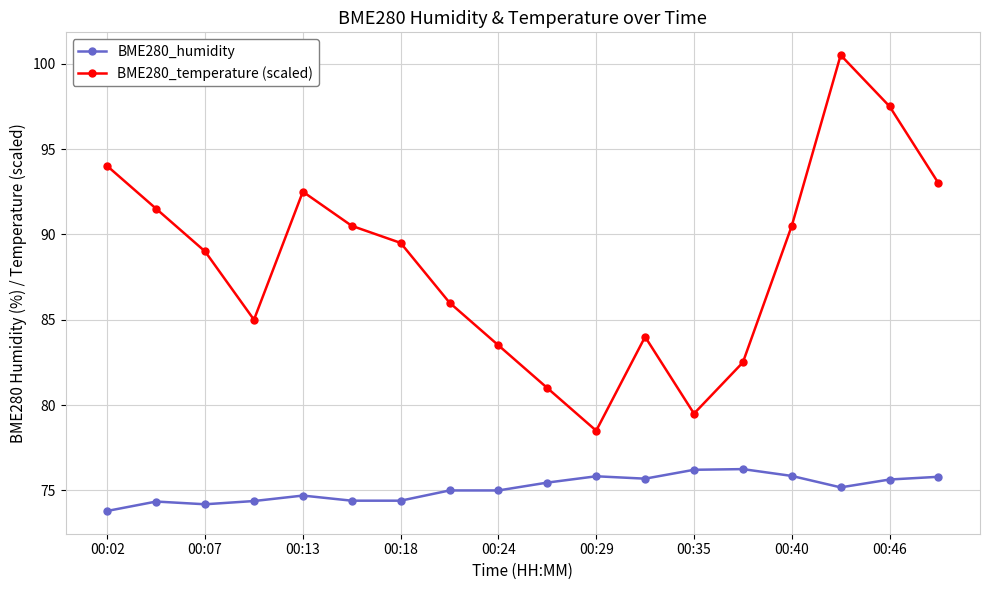

What is the value of the BME280_temperature (scaled) point at the 13th from the left?

79.5